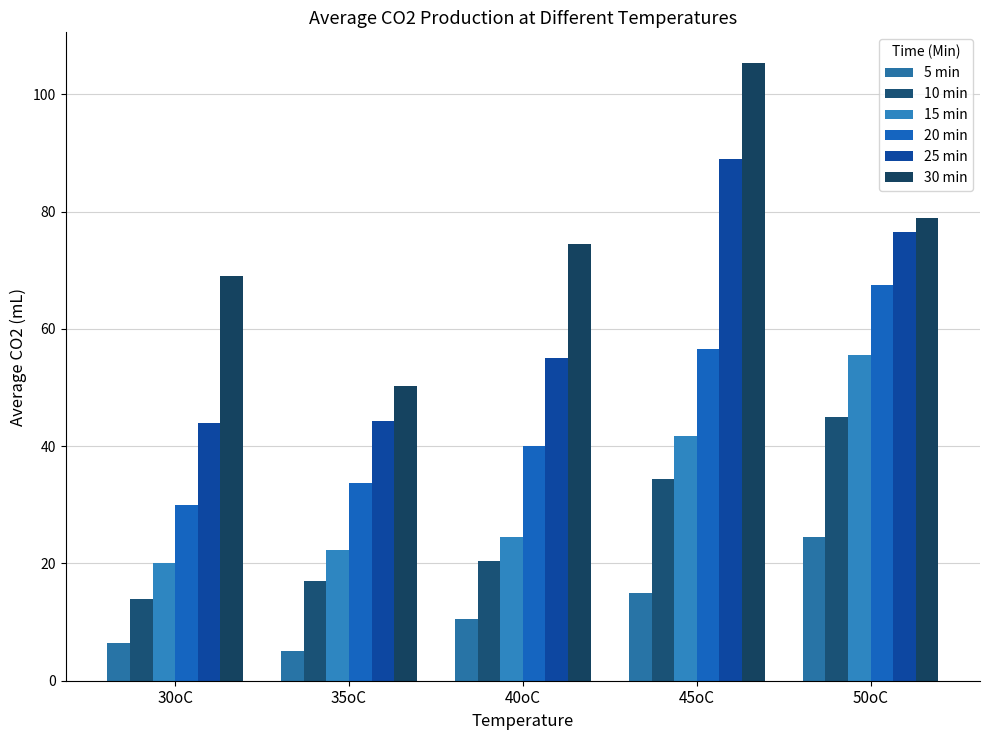

How many categories are shown in the chart?

5